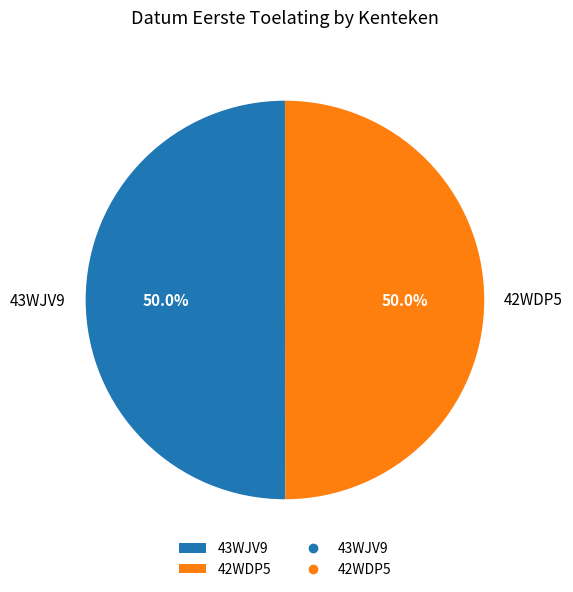

To the nearest percent, what portion does 43WJV9 represent?

50%